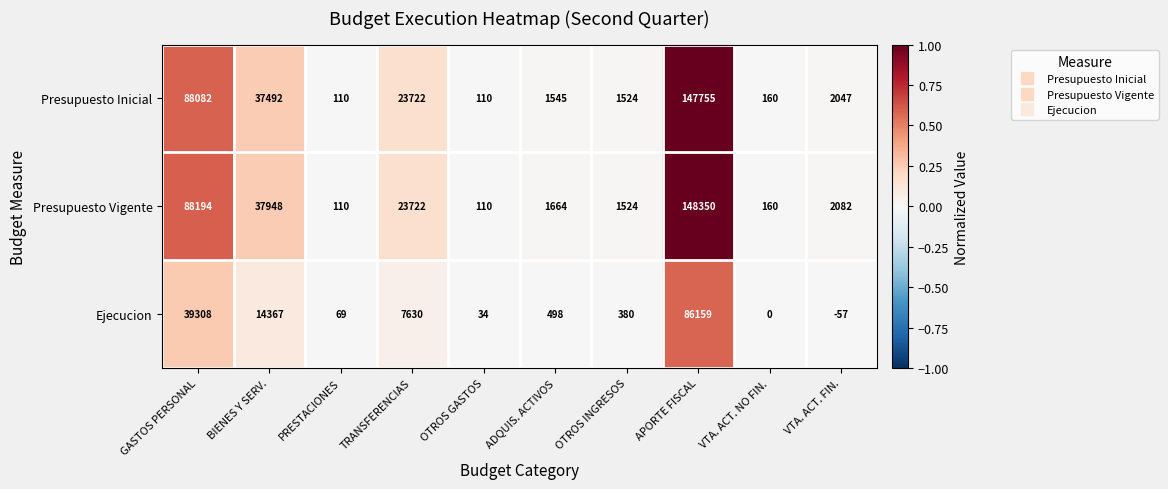

What is the difference between the Ejecucion values at BIENES Y SERV. and OTROS INGRESOS?

13987